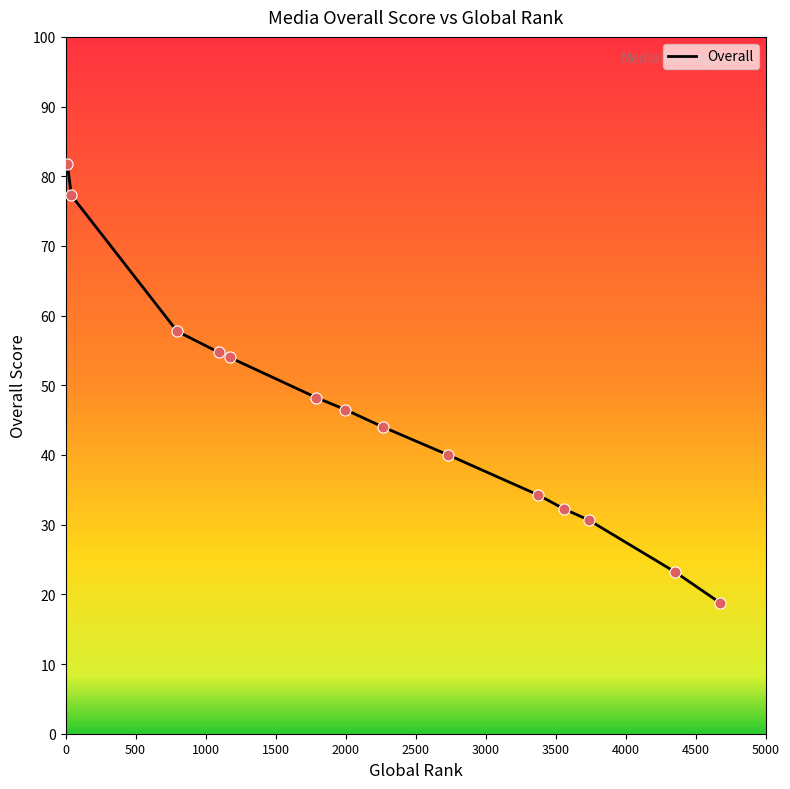

What is the minimum value shown in the chart?

18.8